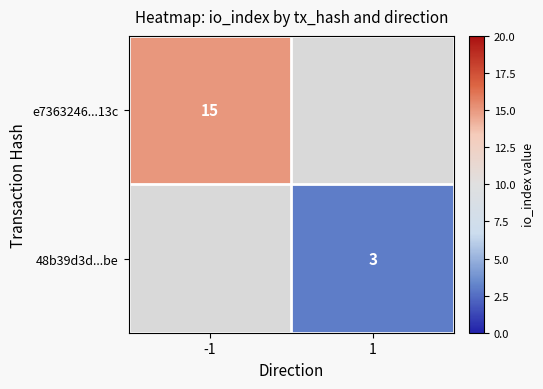

The value of e7363246...13c at -1 is 15. True or false?

True